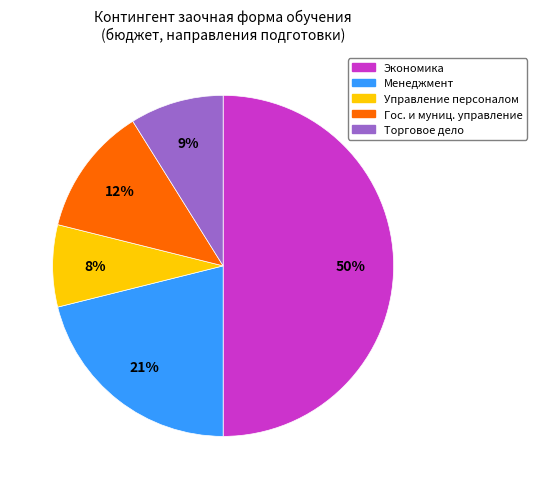

Do Управление персоналом and Гос. и муниц. управление together represent more than half of the pie?

No